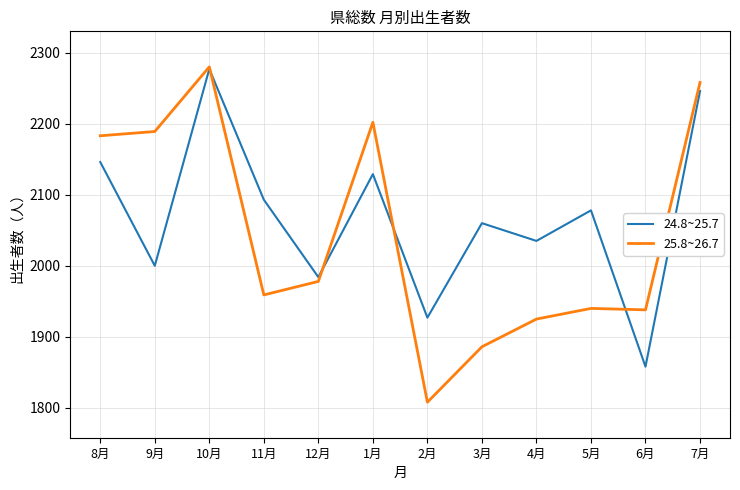

The value of 24.8~25.7 at 7月 is 3846. True or false?

False